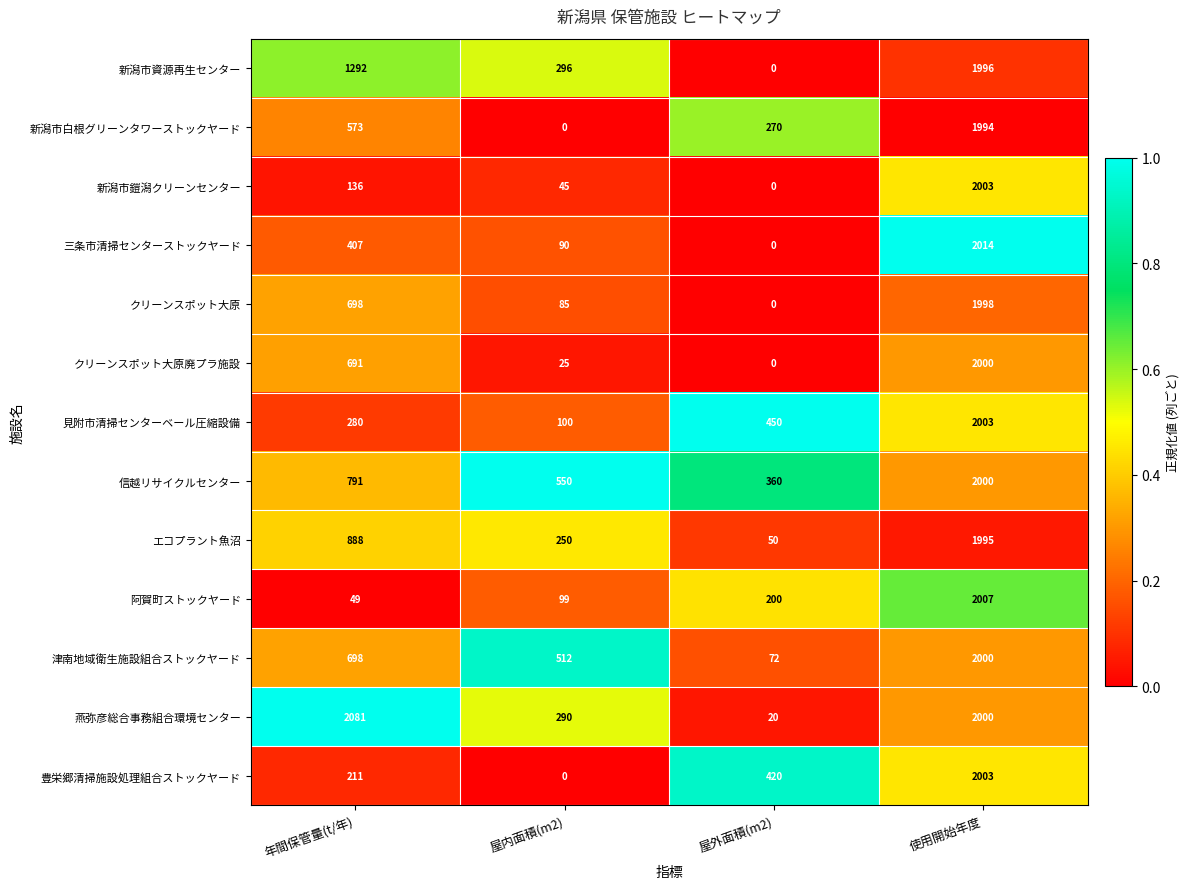

The value of クリーンスポット大原廃プラ施設 at 年間保管量(t/年) is 996. True or false?

False